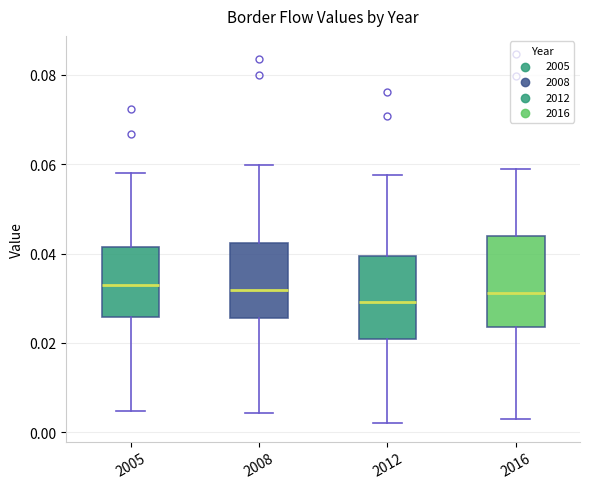

Reading left to right, read every box against the y-axis: the position of its median line, the range the box covers, and the ends of its whiskers. The values are not printed on the chart, so give them approximately, as read against the axis.

2005: median 0.032, box 0.026 to 0.042, whiskers 0.004 to 0.058
2008: median 0.032, box 0.026 to 0.042, whiskers 0.004 to 0.060
2012: median 0.030, box 0.020 to 0.040, whiskers 0.002 to 0.058
2016: median 0.032, box 0.024 to 0.044, whiskers 0.004 to 0.058